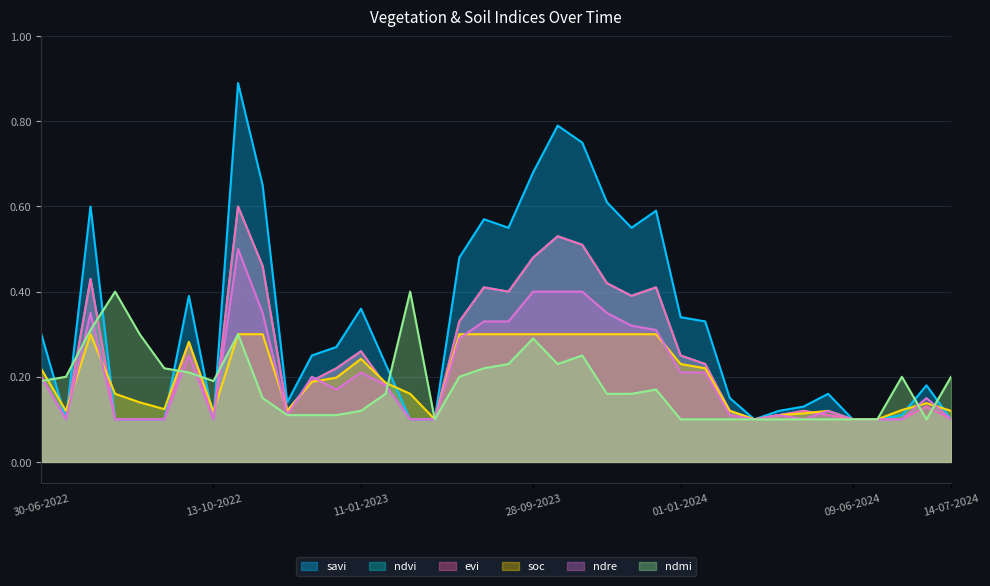

True or false: ndvi and soc cross at least once.

True